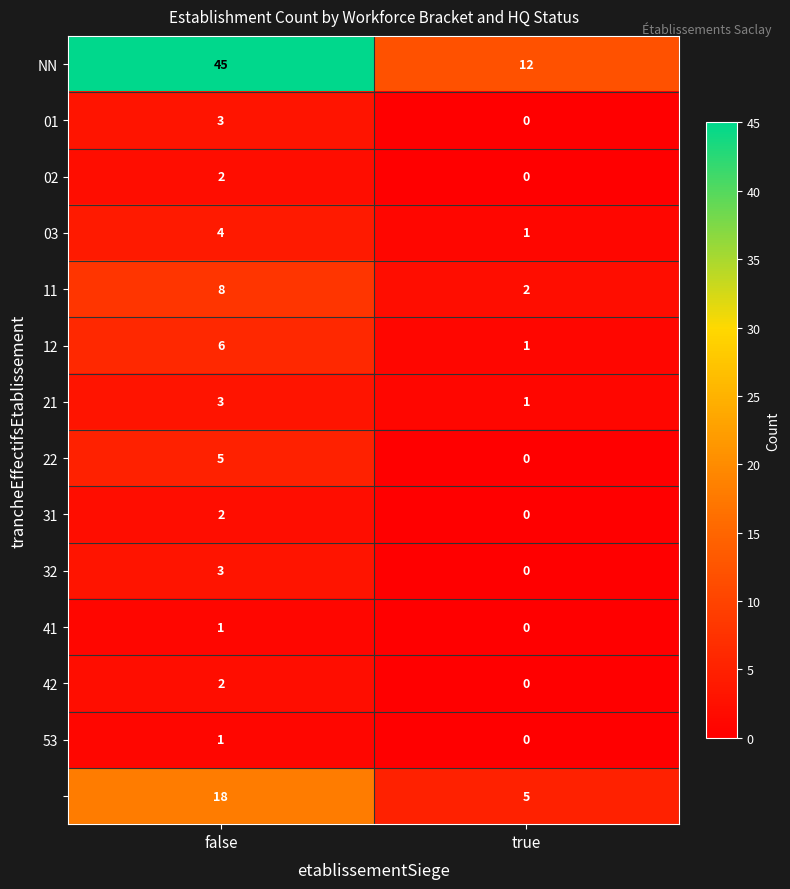

At which category is the sum across all series the highest?

false